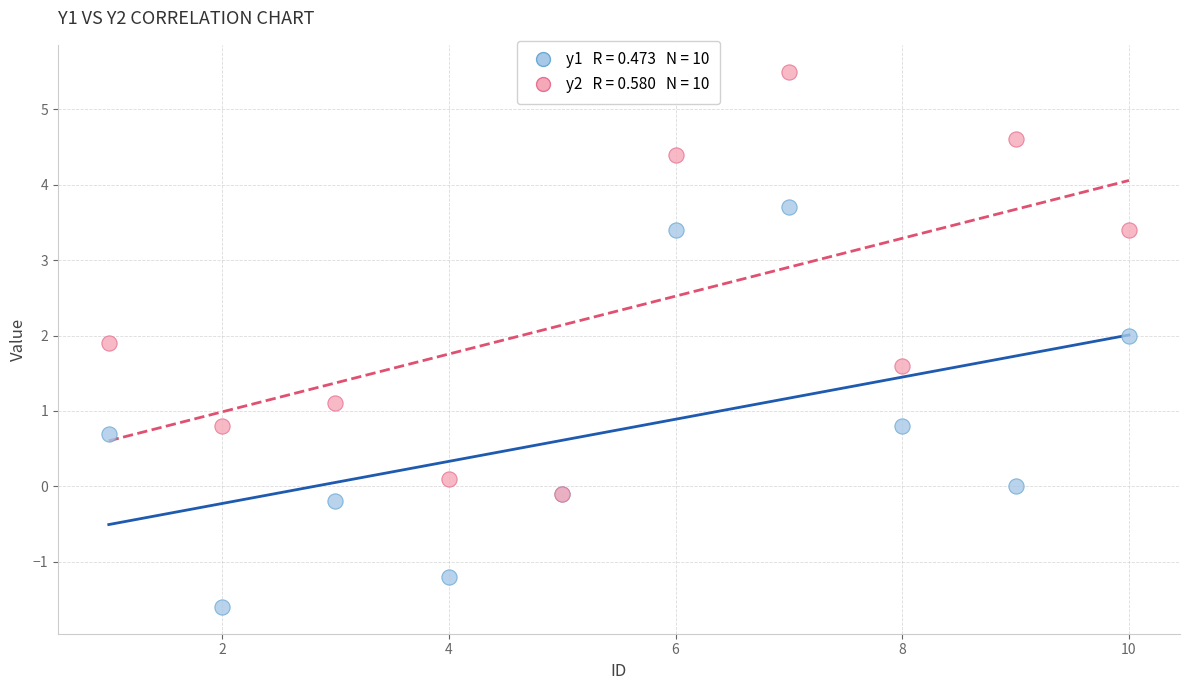

Across all series, what Y value is closest to 1?

1.1